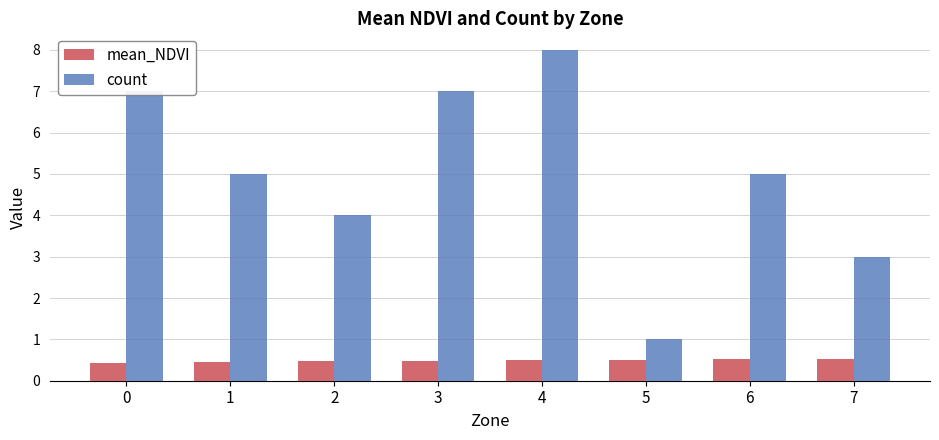

At which category is the sum across all series the highest?

4